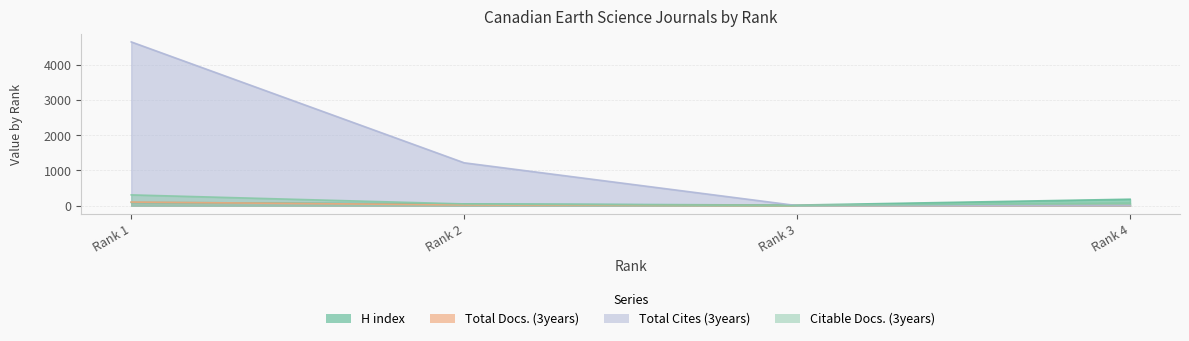

Does the chart have visible grid lines?

Yes